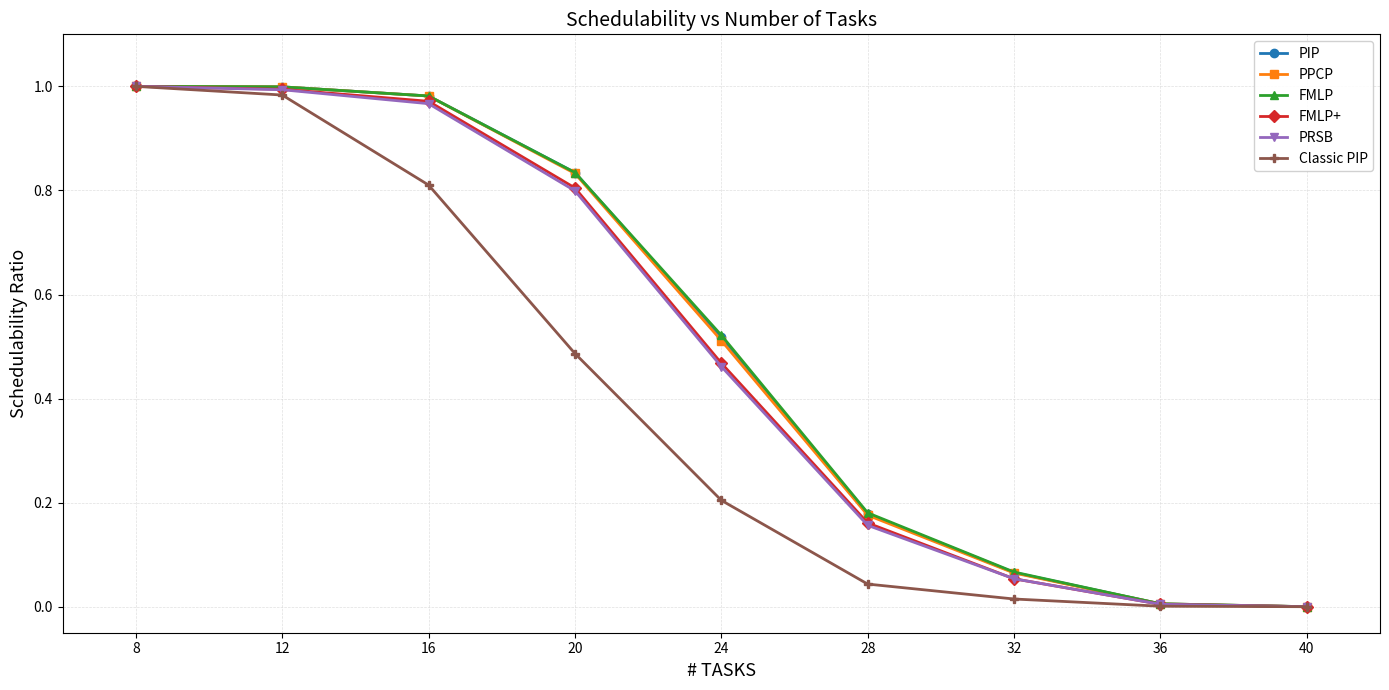

Is the value of Classic PIP at 32 greater than the value of PRSB at 16?

No